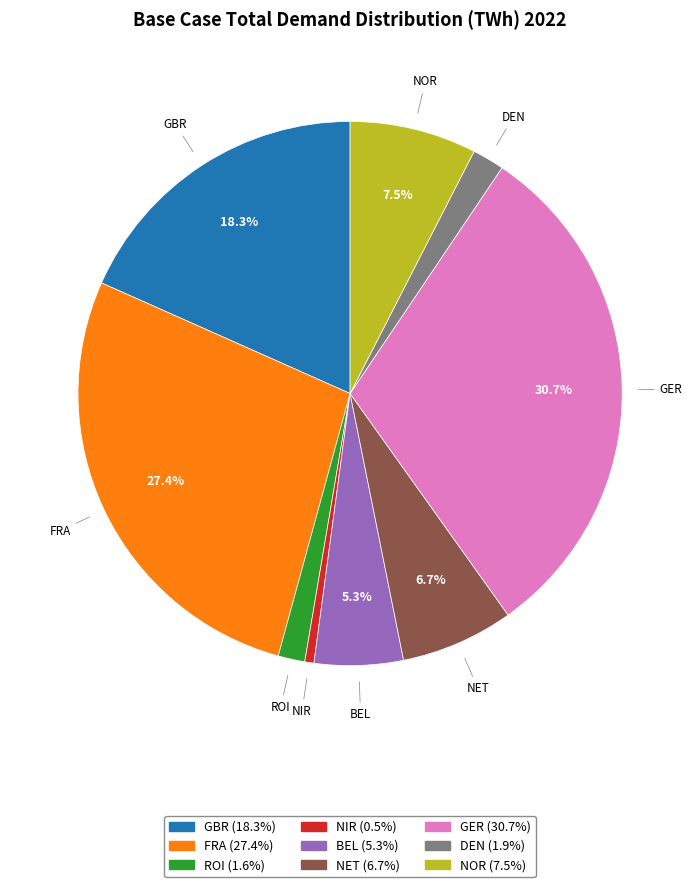

What is the ratio of the value at NOR to the value at BEL?

1.4